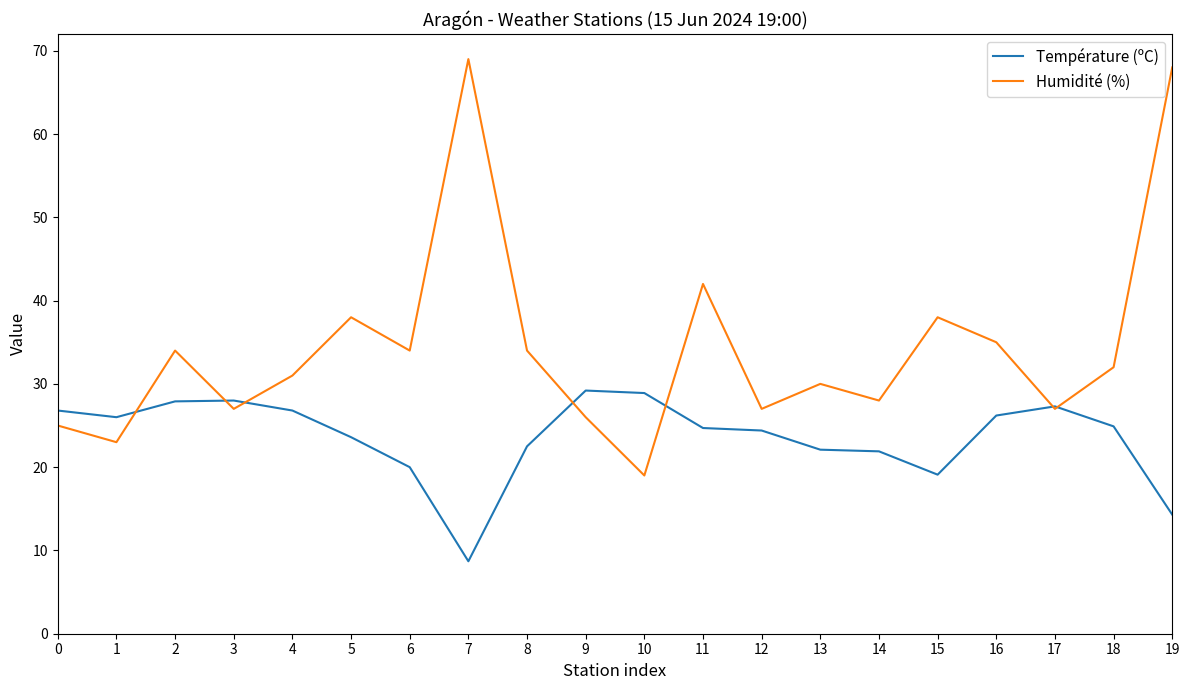

What is the difference between the Humidité (%) values at 13 and 10?

11.0